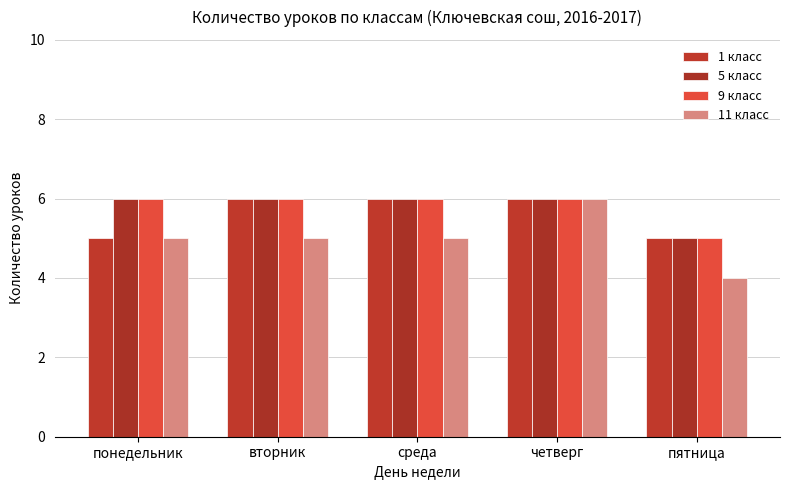

Read the 9 класс value at среда.

6